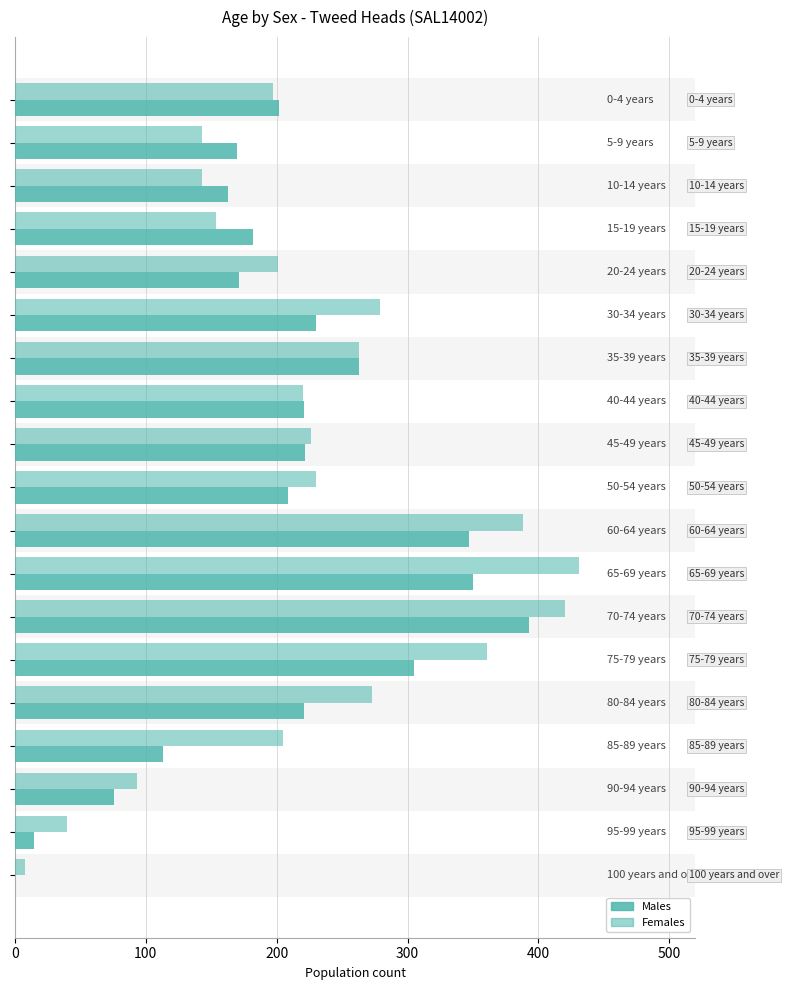

What is the difference between the second highest and second lowest values in the Females series?

380